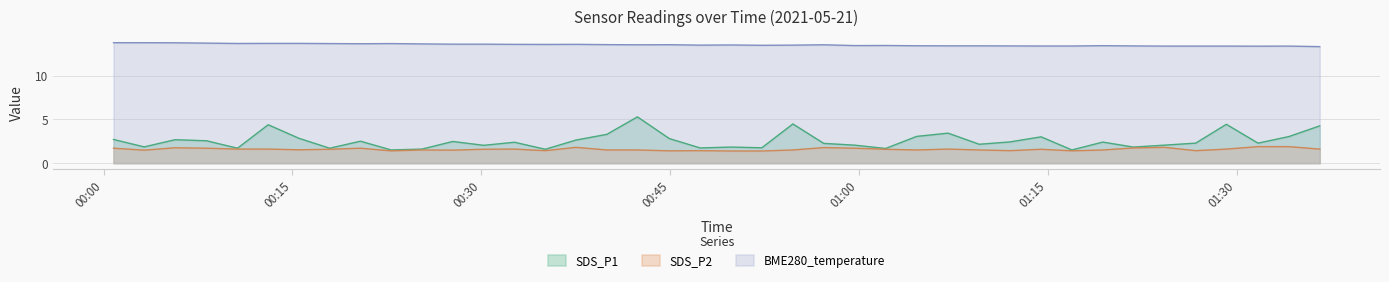

In SDS_P2, how many points are higher than both neighbors (excluding endpoints)?

10